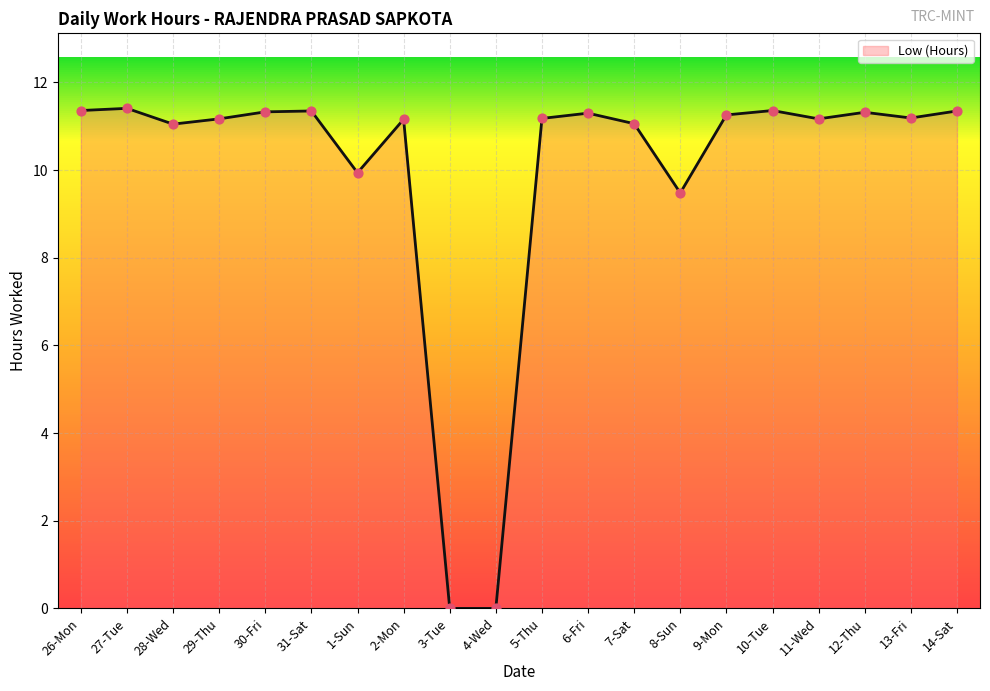

Approximately how many times larger is the value at 12-Thu compared to 26-Mon?

1.0